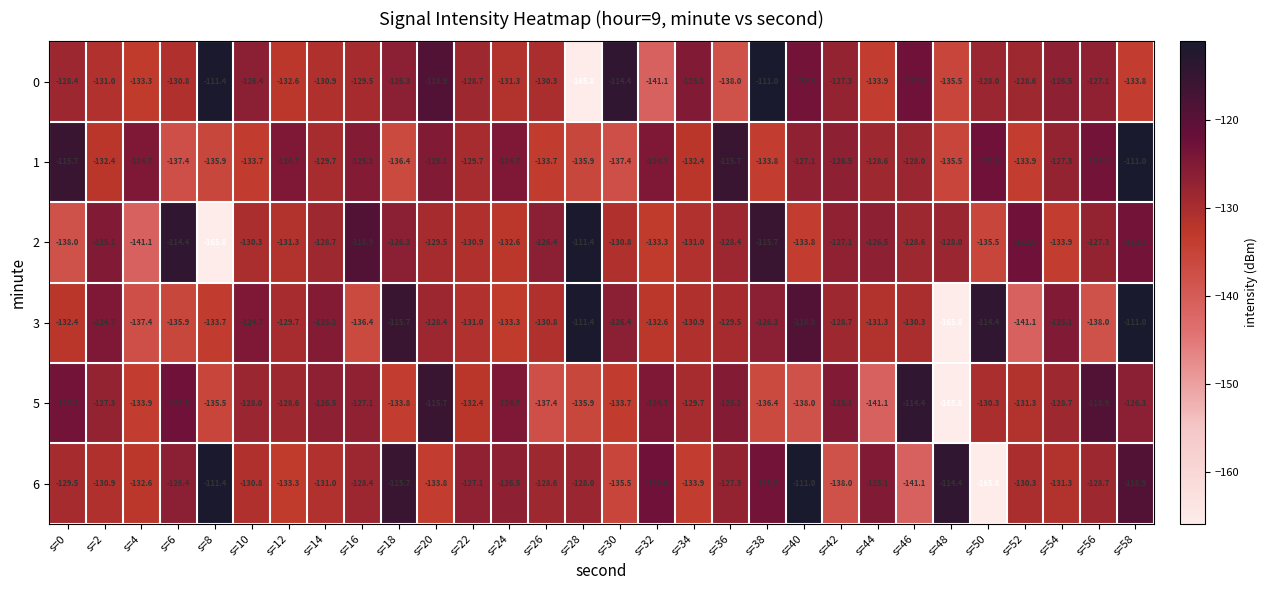

Where is 0 nearest to the value -138?

s=36